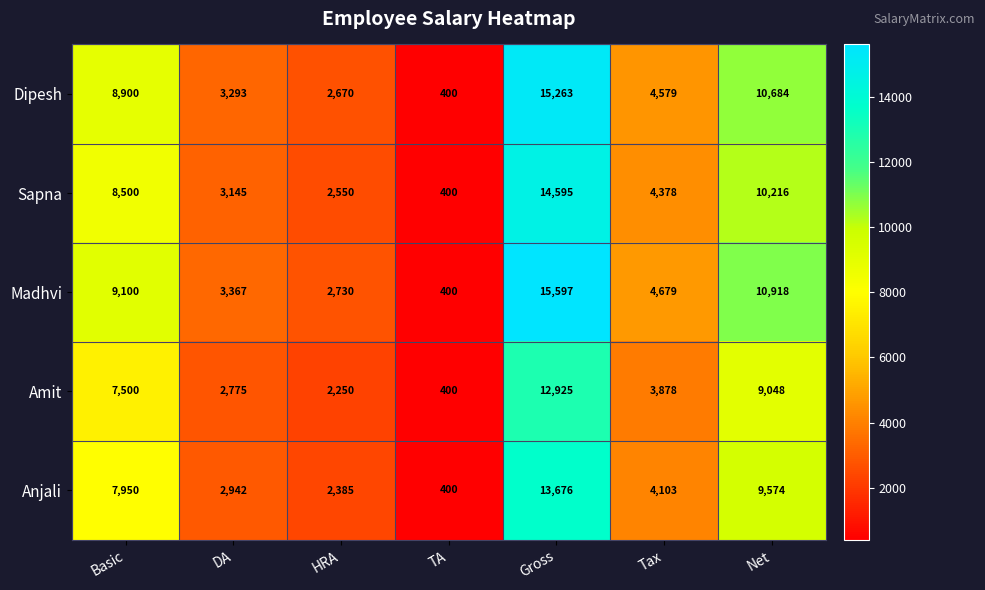

Which category has the highest value in the Sapna series?

Gross